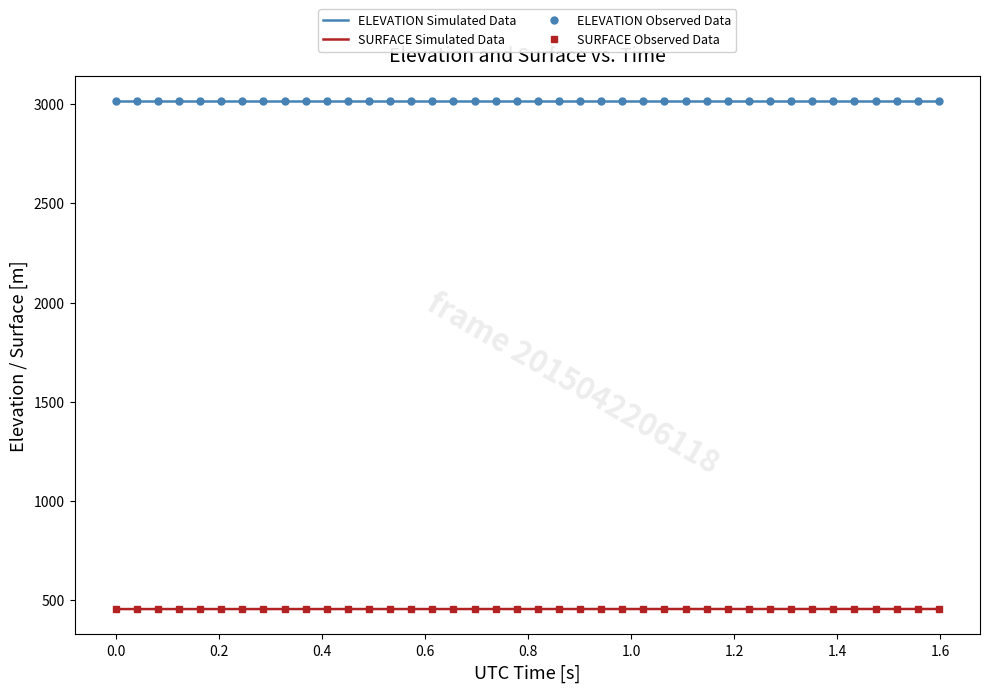

What is the value of the SURFACE point at the 2nd from the left?

453.7